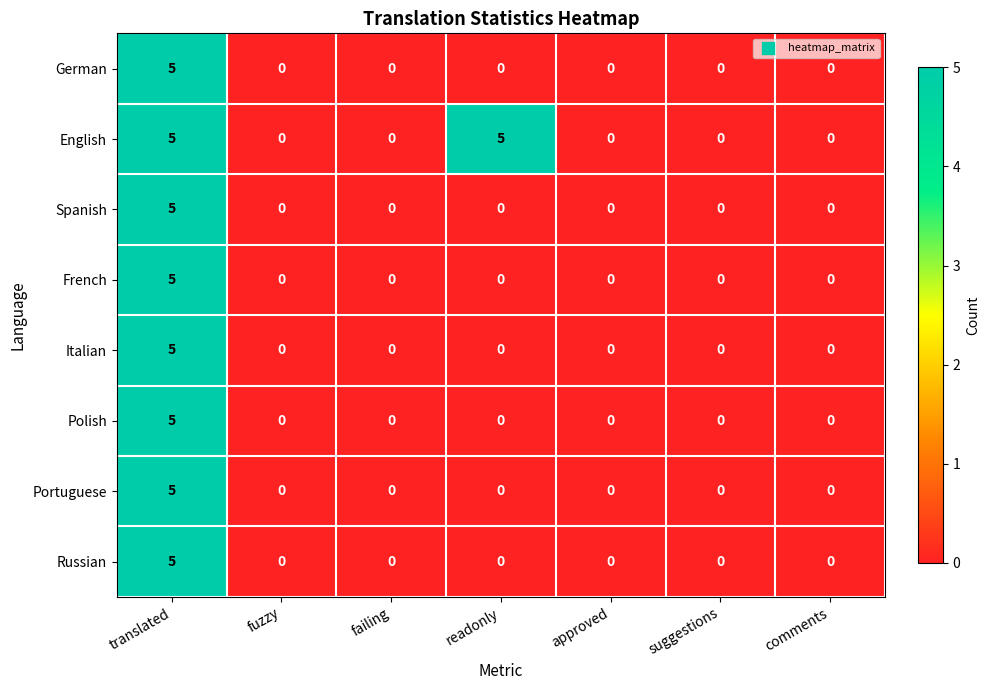

Is the value of Russian at comments greater than the value of Polish at translated?

No